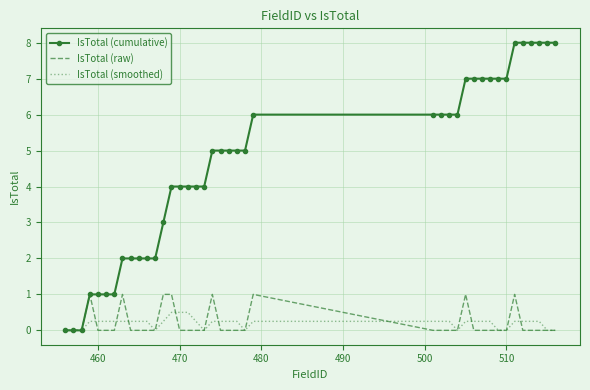

List the series in order of their peak value, highest first.

IsTotal (cumulative), IsTotal (raw), IsTotal (smoothed)